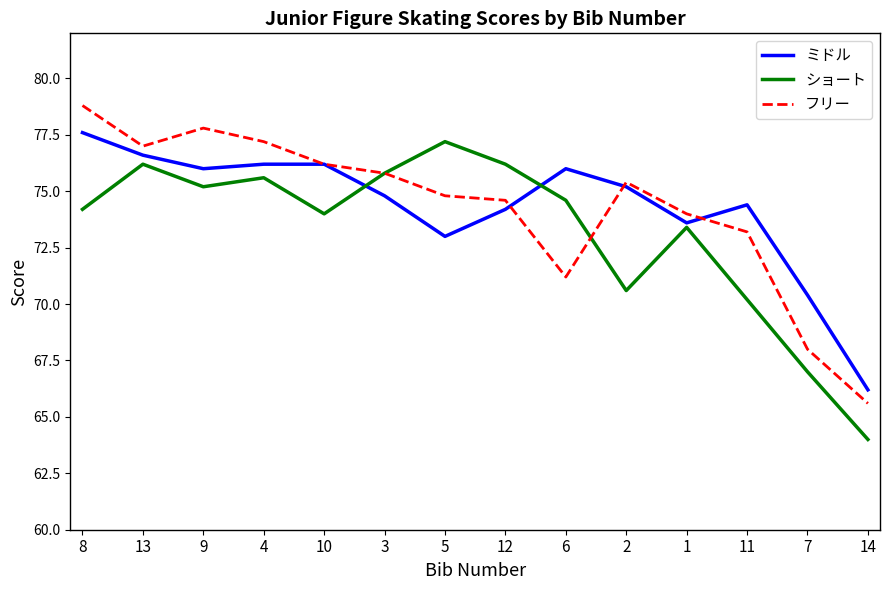

In フリー, how many points are lower than both neighbors (excluding endpoints)?

2